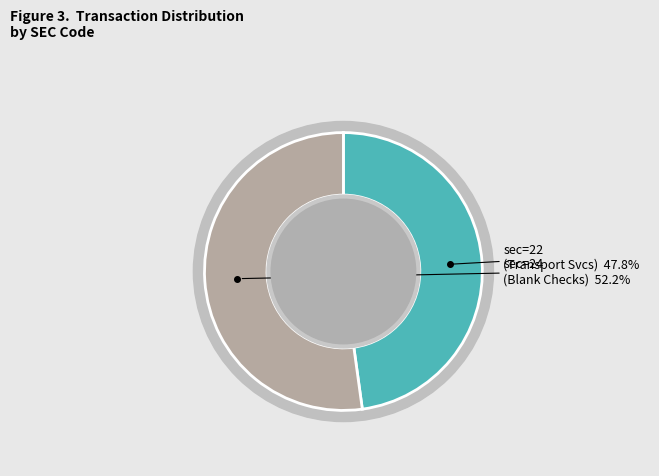

To the nearest percent, what is the difference between the sec=24 (Blank Checks) and sec=22 (Transportation Services) slice percentages?

4%